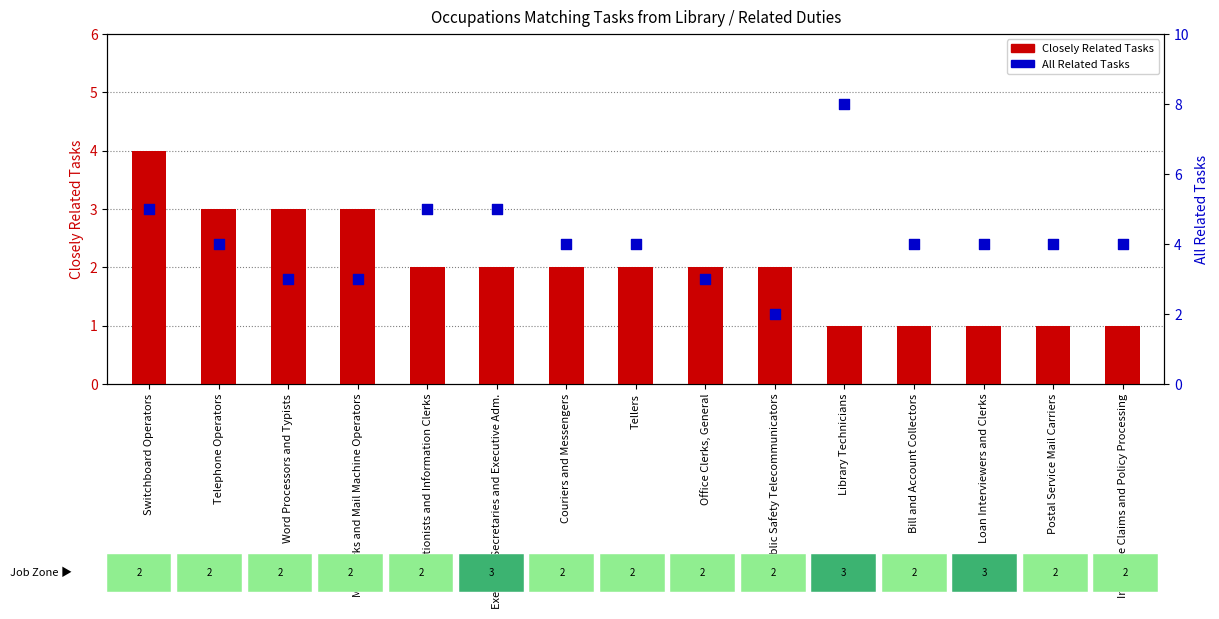

What are all the series names shown in the legend?

Closely Related Tasks, All Related Tasks